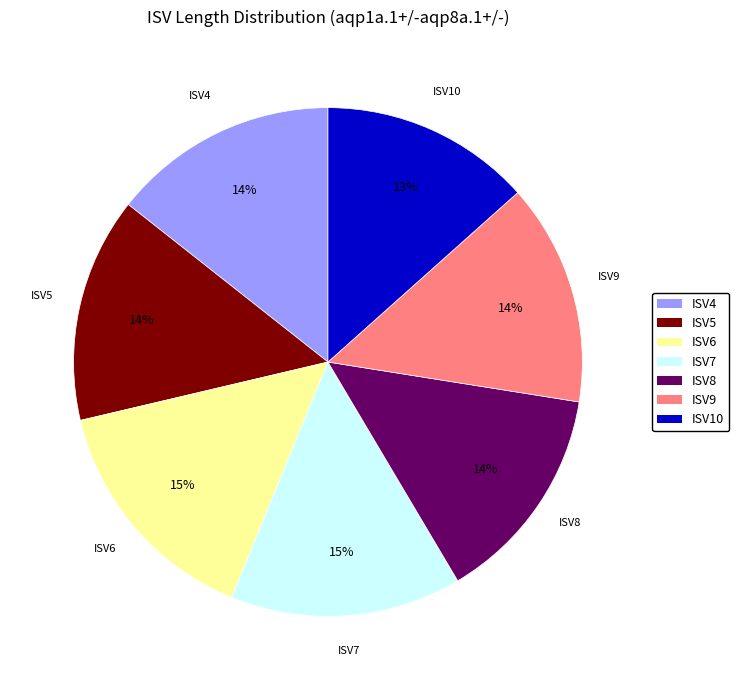

Is it true that ISV5 is 21% of the pie?

False